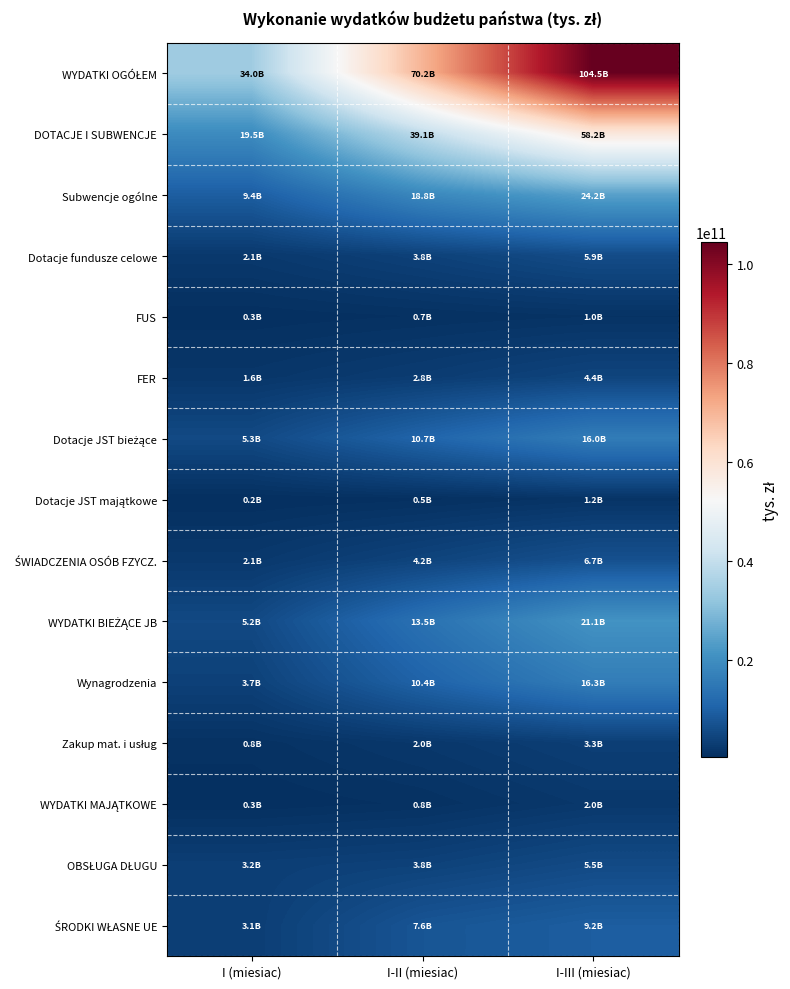

Which has a higher value, I-II (miesiac) or I-III (miesiac)?

I-III (miesiac)